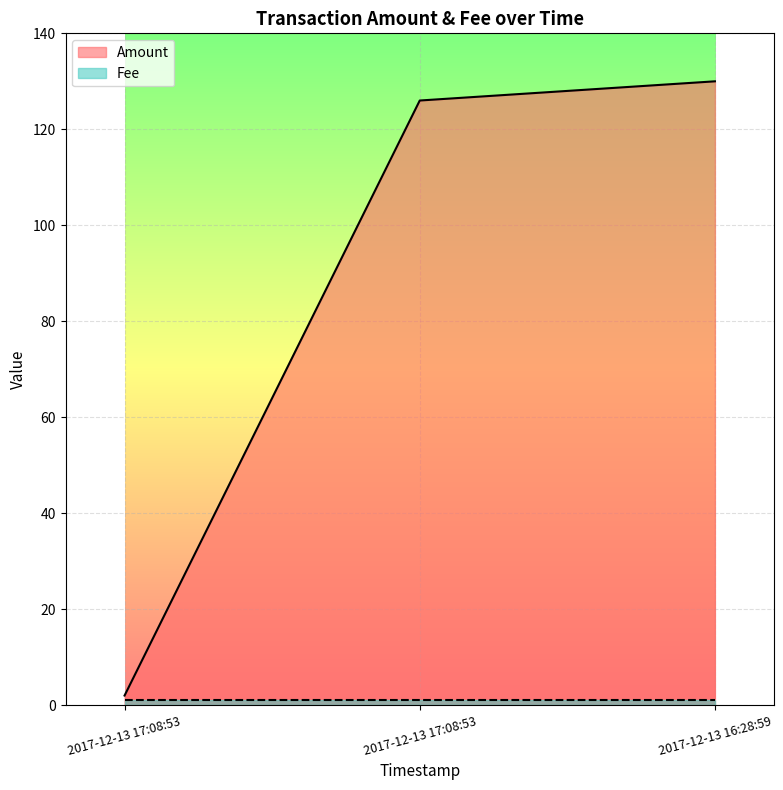

What is the difference between the values at 2017-12-13 16:28:59 and 2017-12-13 17:08:53?

128